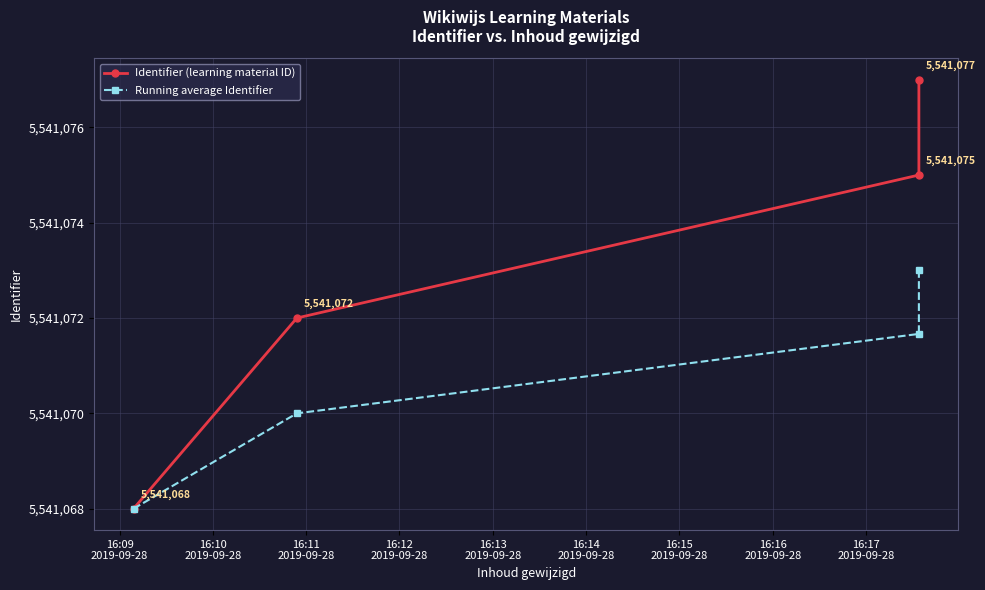

At how many categories does at least one series exceed 5541075?

1